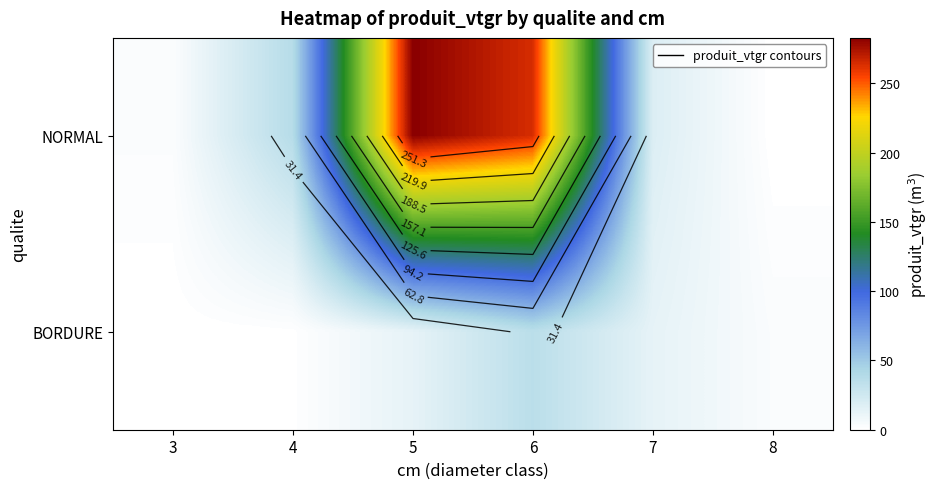

What is the sum of the NORMAL values at 7 and 6?

282.0